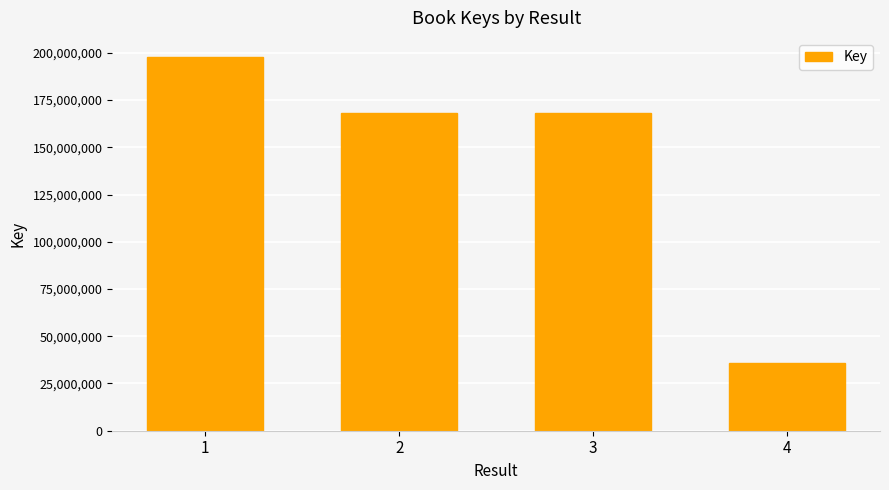

Does the chart contain stacked bars?

No